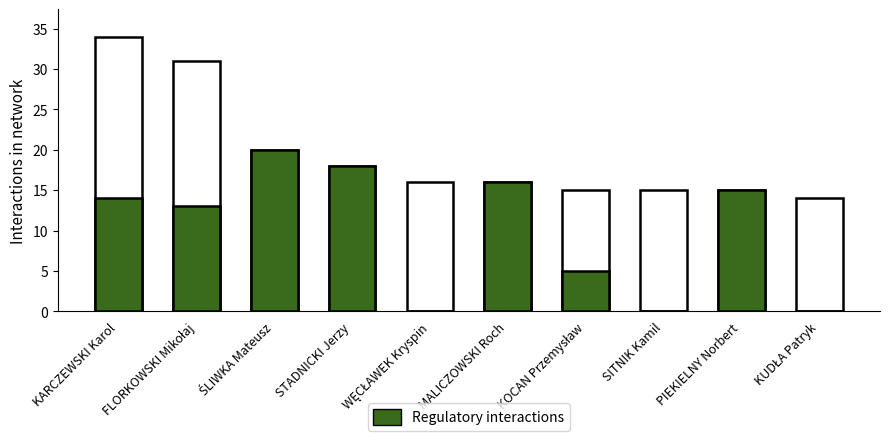

How many values in the Generalka series are below 16?

4